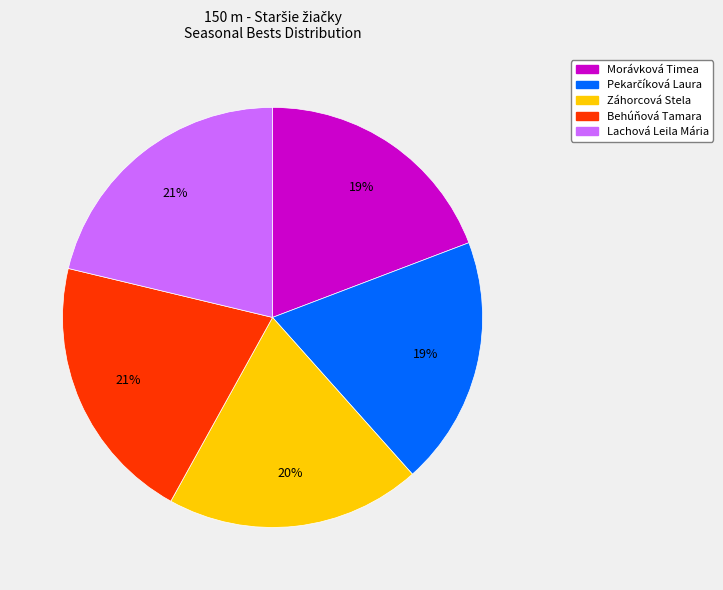

To the nearest percent, what percentage of the pie is Lachová Leila Mária?

21%